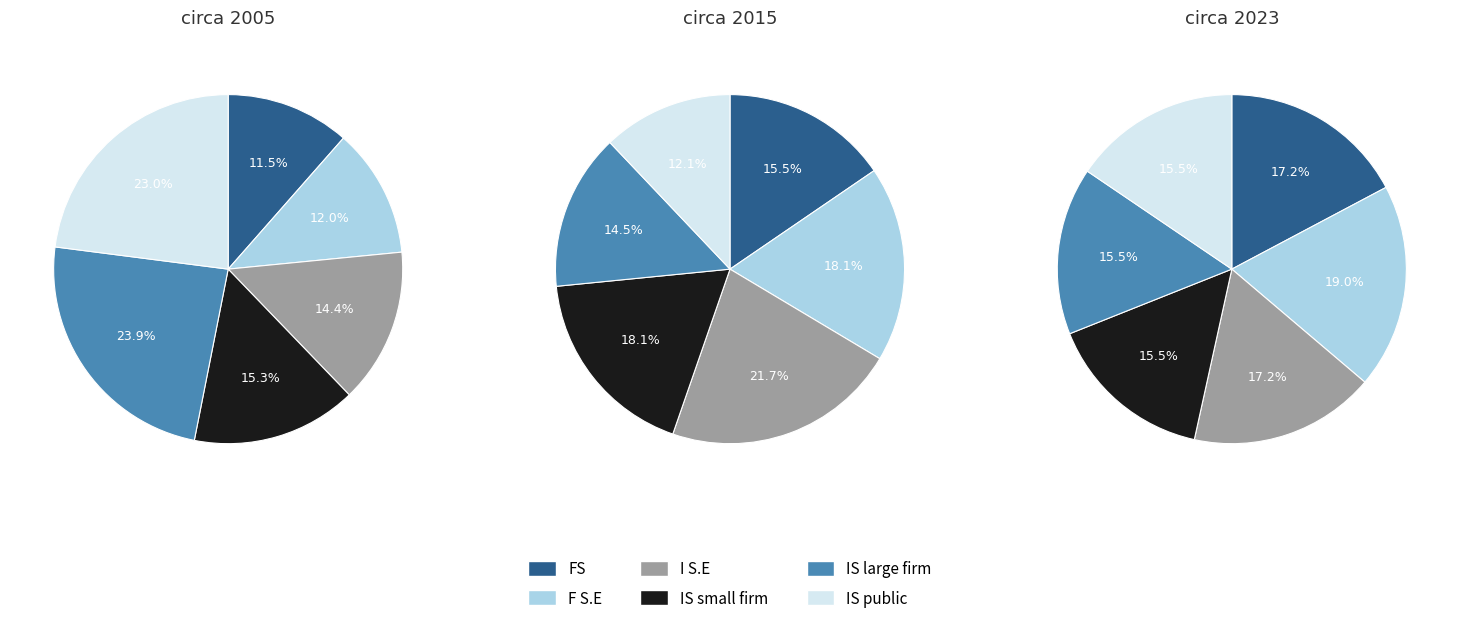

True or false: 1 accounts for 45% of the total.

False